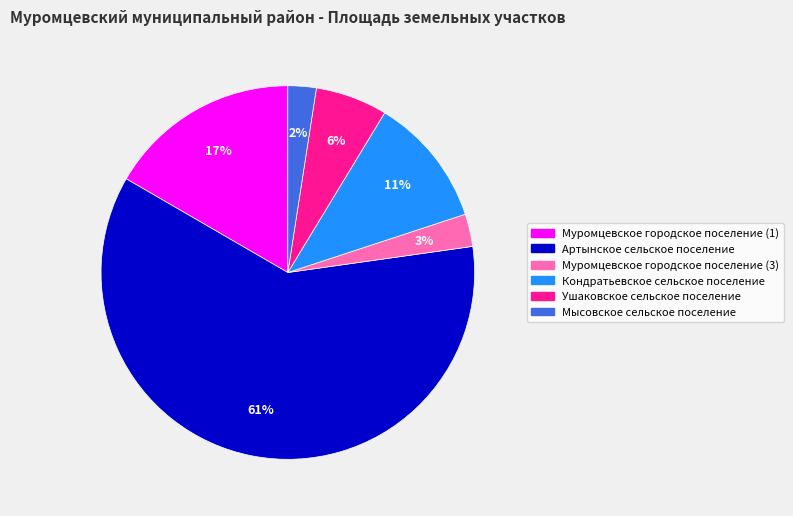

To the nearest percent, what is the average slice percentage?

17%